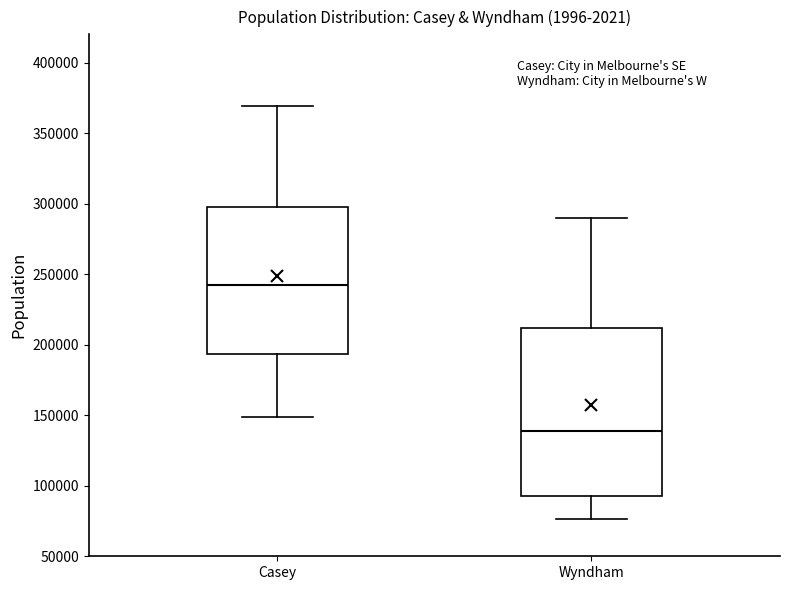

Reading left to right, read every box against the y-axis: the position of its median line, the range the box covers, and the ends of its whiskers. The values are not printed on the chart, so give them approximately, as read against the axis.

Casey: median 240000, box 195000 to 295000, whiskers 150000 to 370000
Wyndham: median 140000, box 90000 to 210000, whiskers 75000 to 290000